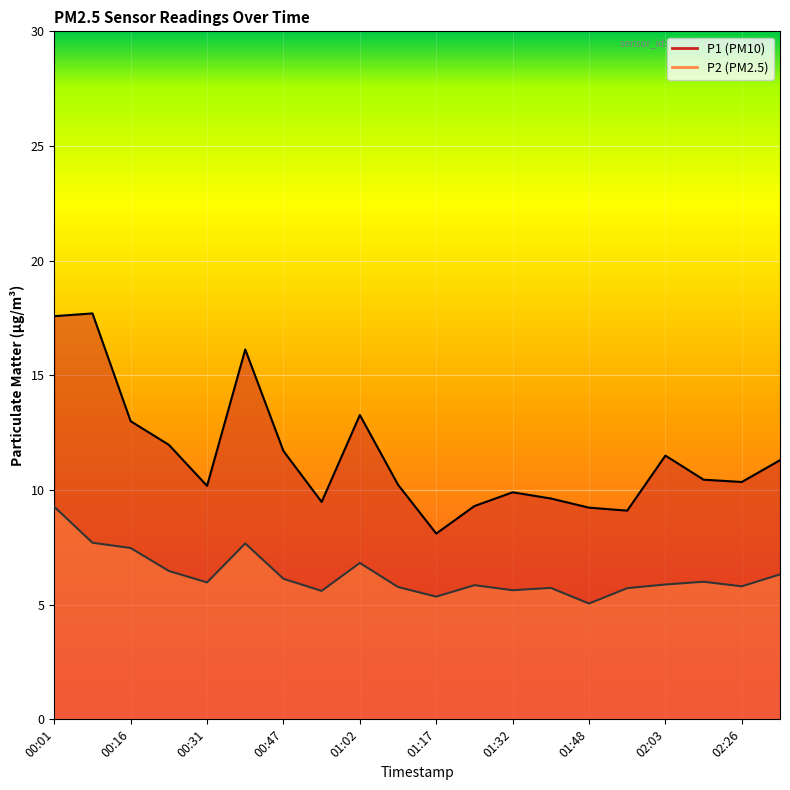

Reading left to right, extract all data points from this chart.

P1: 17.6	17.7	13.0	12.0	10.2	16.1	11.7	9.5	13.3	10.2	8.1	9.3	9.9	9.6	9.2	9.1	11.5	10.4	10.3	11.3
P2: 9.3	7.7	7.5	6.5	6.0	7.7	6.1	5.6	6.8	5.8	5.3	5.8	5.6	5.7	5.0	5.7	5.9	6.0	5.8	6.3